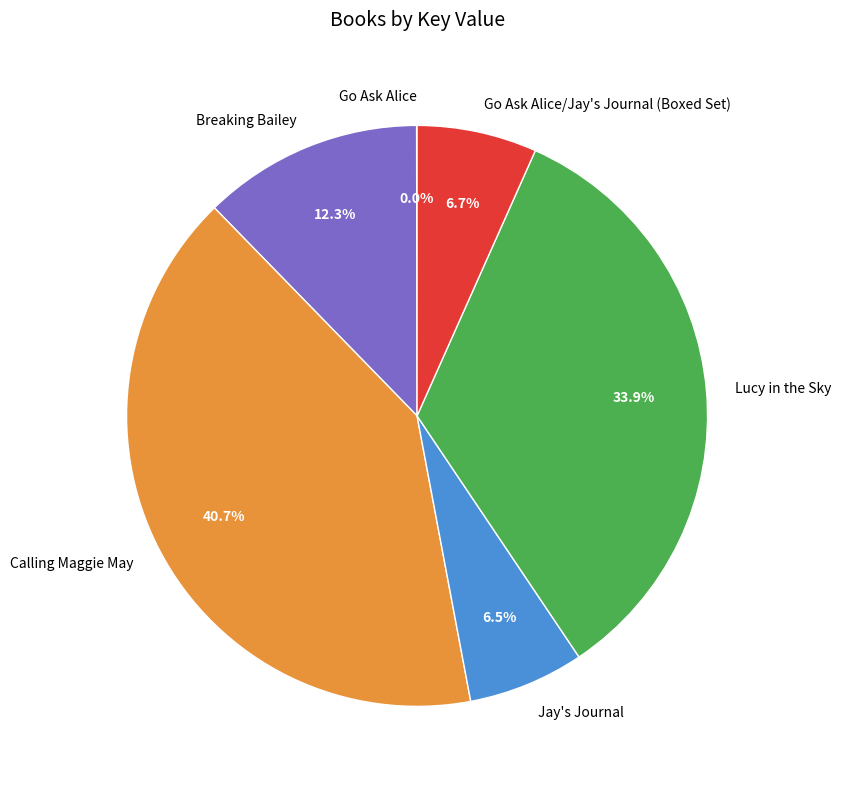

Is the sum of Lucy in the Sky and Breaking Bailey greater than half?

No